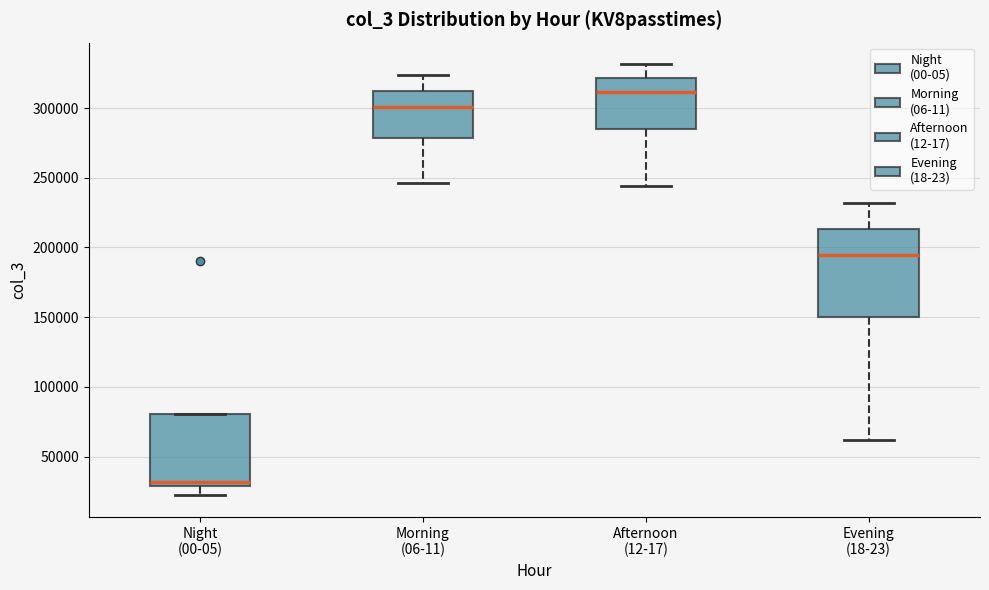

Reading left to right, transcribe this box plot: for each box, give where its median line is, the range the box spans, and where its two whiskers end, as read against the y-axis. The values are not printed on the chart, so give them approximately, as read against the axis.

Night (00-05): median 30000 (just above the box's lower edge), box 30000 to 80000, whiskers 20000 to 80000
Morning (06-11): median 300000, box 280000 to 310000, whiskers 245000 to 325000
Afternoon (12-17): median 310000, box 285000 to 320000, whiskers 245000 to 330000
Evening (18-23): median 195000, box 150000 to 215000, whiskers 60000 to 230000